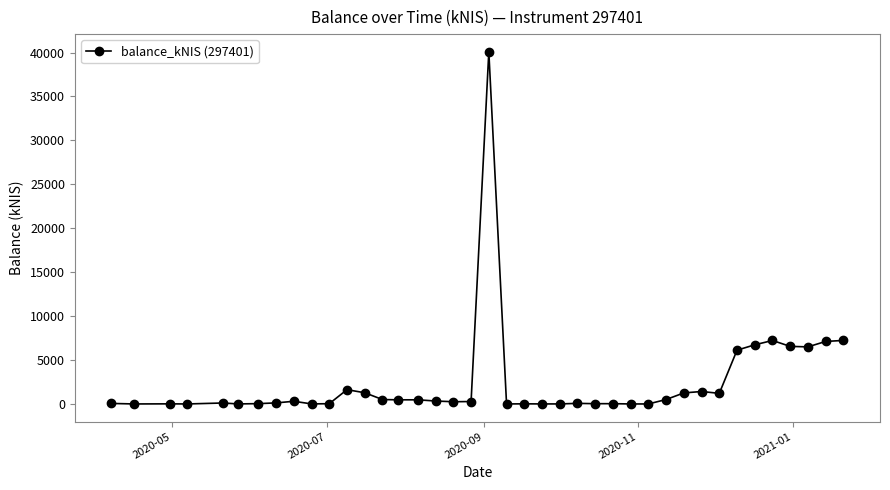

How many lines are shown in the chart?

1